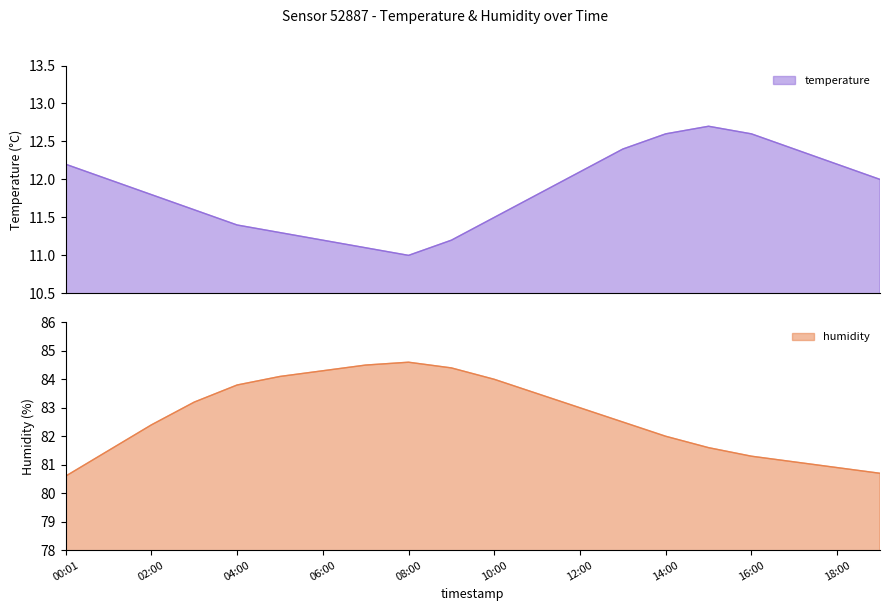

Rank the categories by temperature value from lowest to highest.

08:00, 07:00, 06:00, 09:00, 05:00, 04:00, 10:00, 03:00, 02:00, 11:00, 01:00, 19:00, 12:00, 00:01, 18:00, 13:00, 17:00, 14:00, 16:00, 15:00